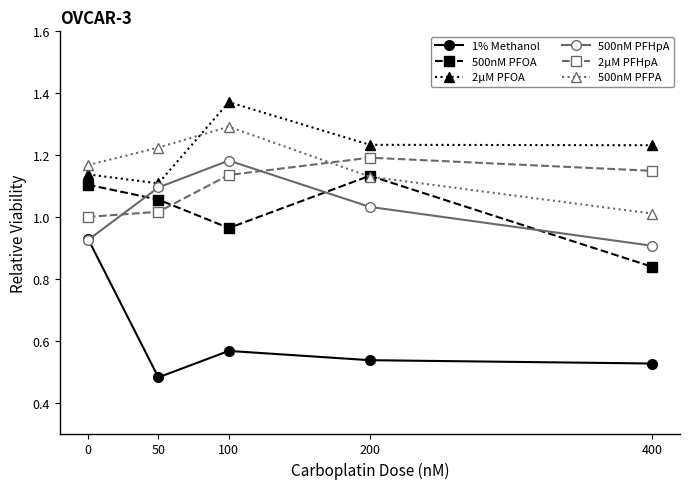

Between 100 and 400, which series saw the biggest shift?

500nM PFPA